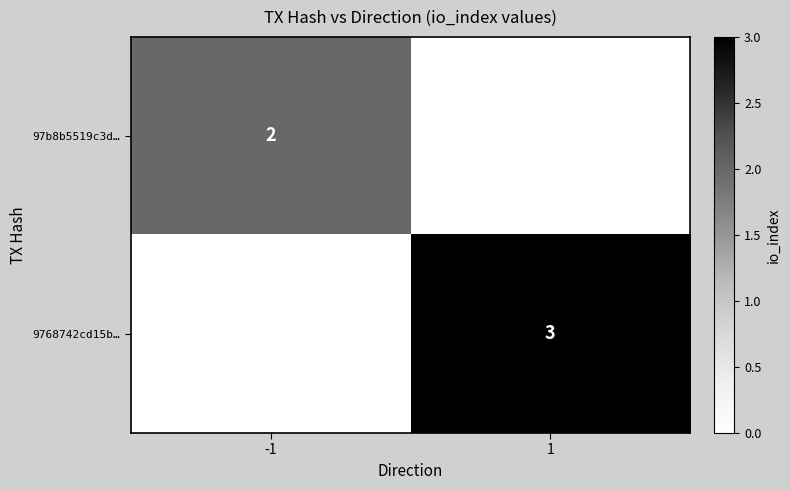

Is the value of 9768742cd15b… at 1 greater than the value of 97b8b5519c3d… at -1?

Yes